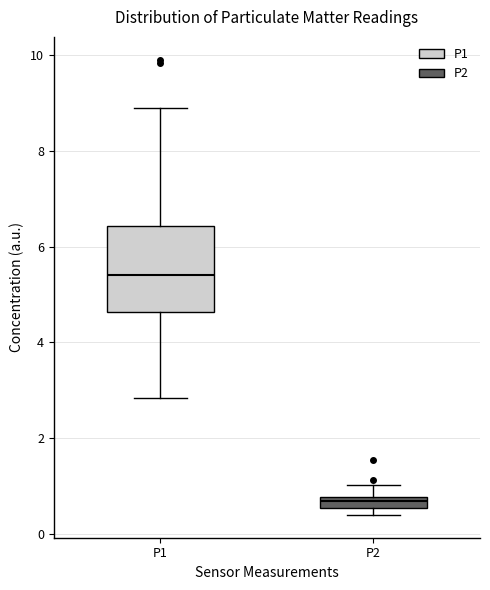

Where does the median line of the box for P1 sit on the y-axis? The values are not printed on the chart, so give them approximately, as read against the axis.

5.4